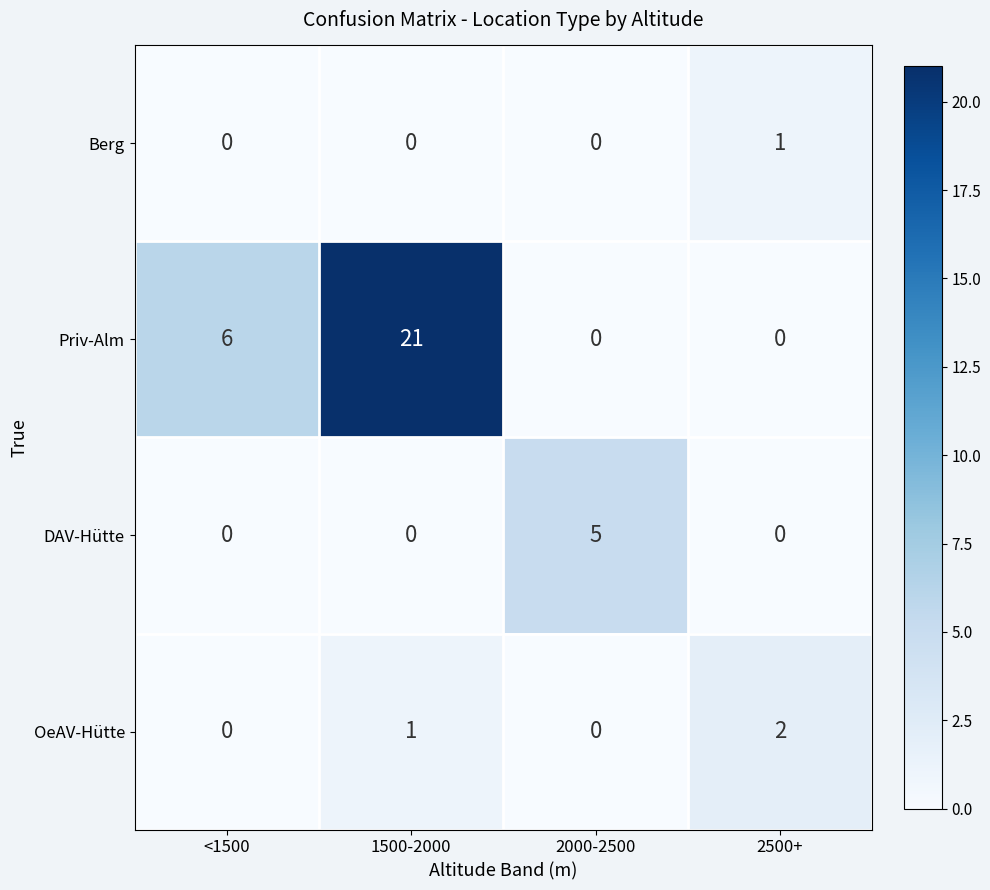

At which label does OeAV-Hütte reach its peak?

2500+